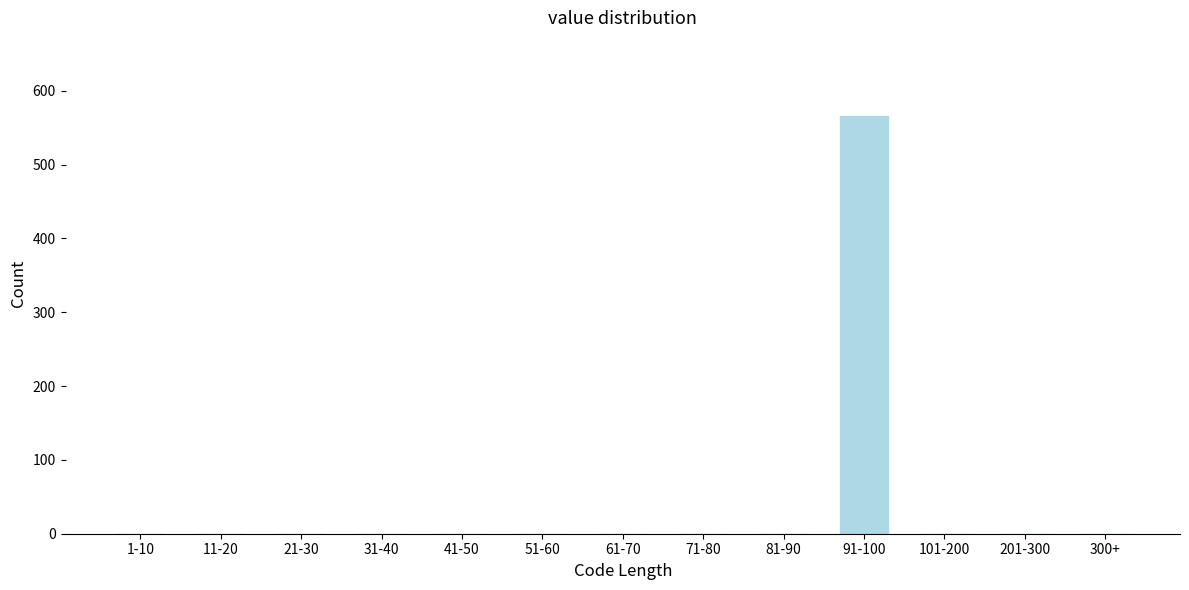

Reading left to right, transcribe all the data shown in this chart.

1-10=0	11-20=0	21-30=0	31-40=0	41-50=0	51-60=0	61-70=0	71-80=0	81-90=0	91-100=566	101-200=0	201-300=0	300+=0